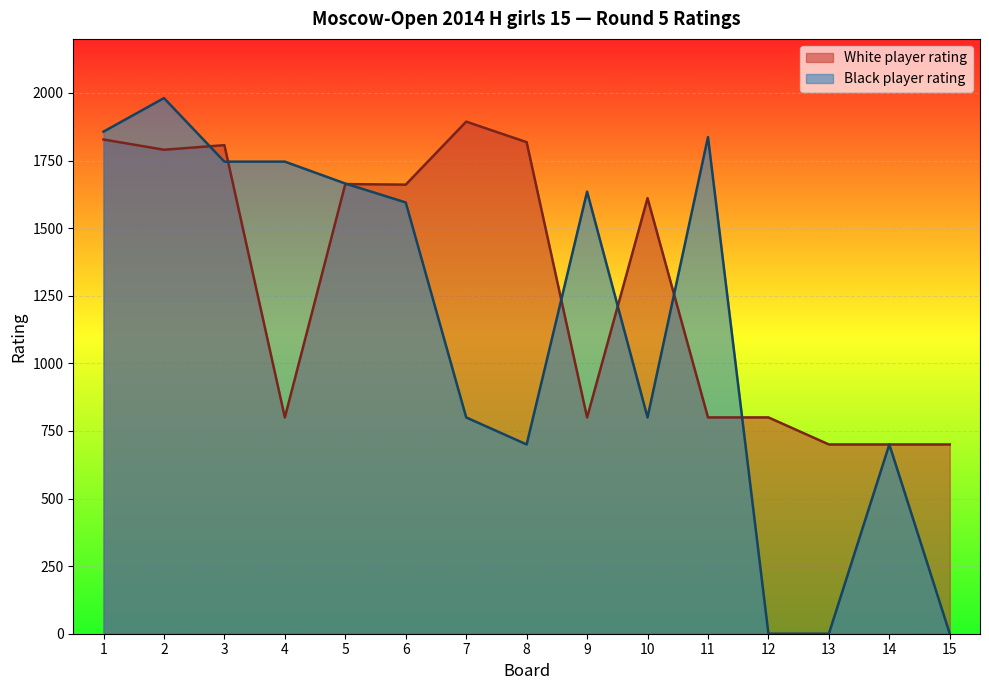

The Polkhovskaya Polina series shows 460 at 6. True or false?

False